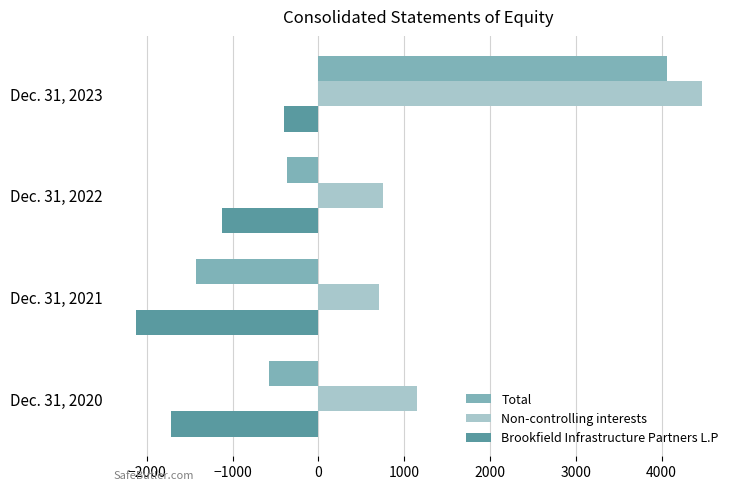

Which series changed the most between Dec. 31, 2021 and Dec. 31, 2022?

Total